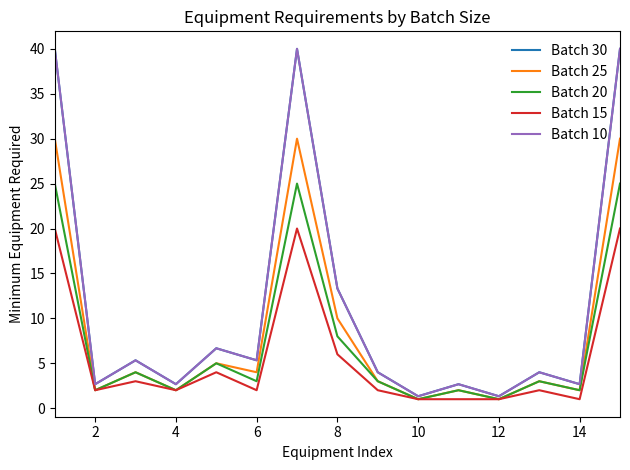

Rank the series by their maximum value, from highest to lowest.

Batch 30, Batch 10, Batch 25, Batch 20, Batch 15